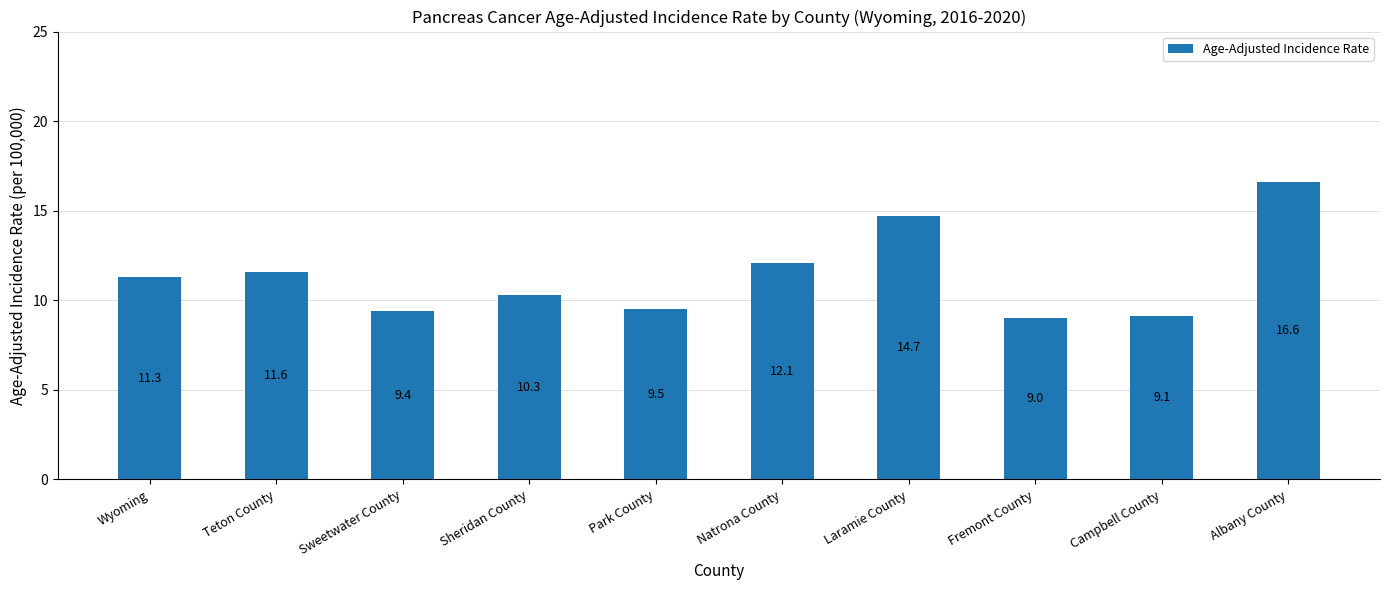

List the labels in order of value, smallest first.

Fremont County, Campbell County, Sweetwater County, Park County, Sheridan County, Wyoming, Teton County, Natrona County, Laramie County, Albany County